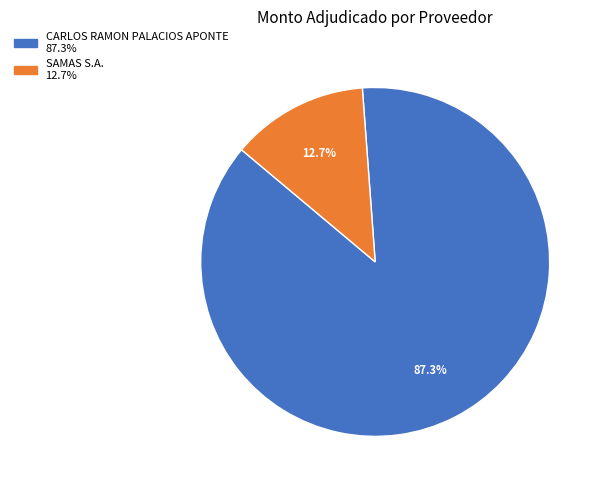

Approximately how many times larger is the value at CARLOS RAMON PALACIOS APONTE compared to SAMAS S.A.?

6.9